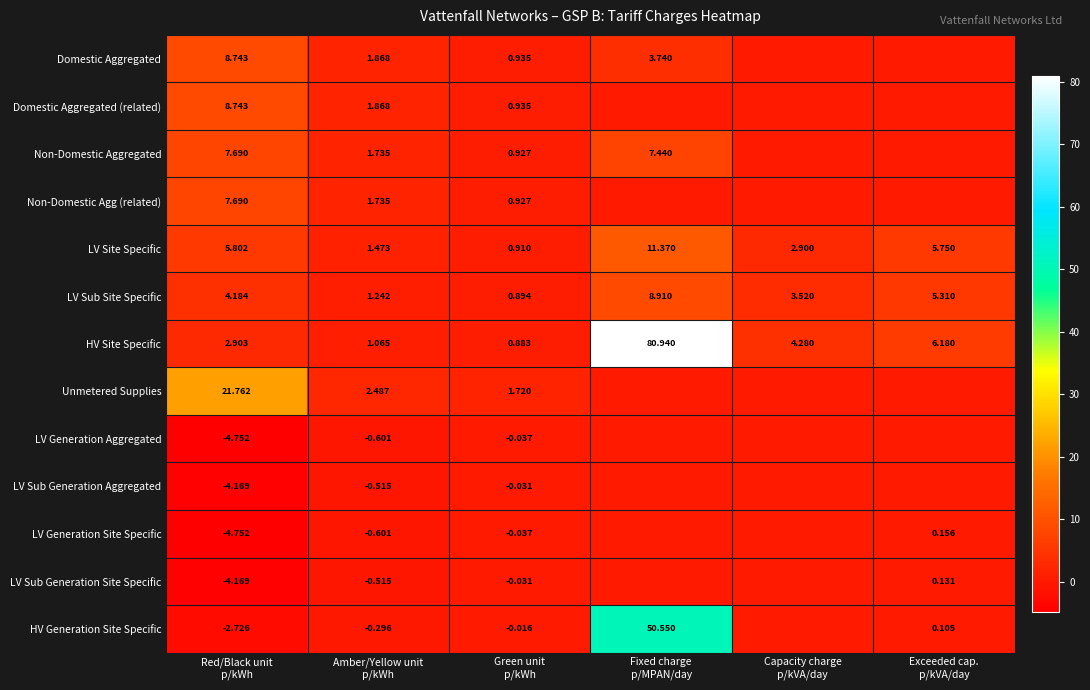

Which series has the largest total across all categories?

HV Site Specific